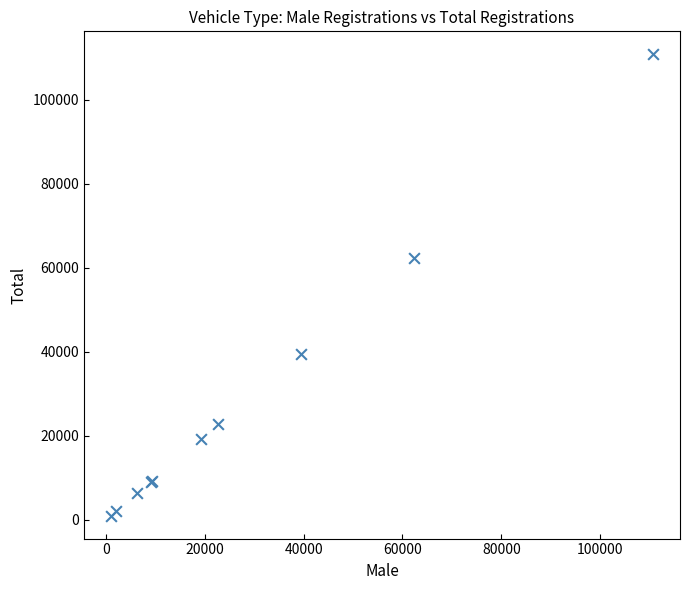

What Y value in the scatter plot is closest to 55927?

62415